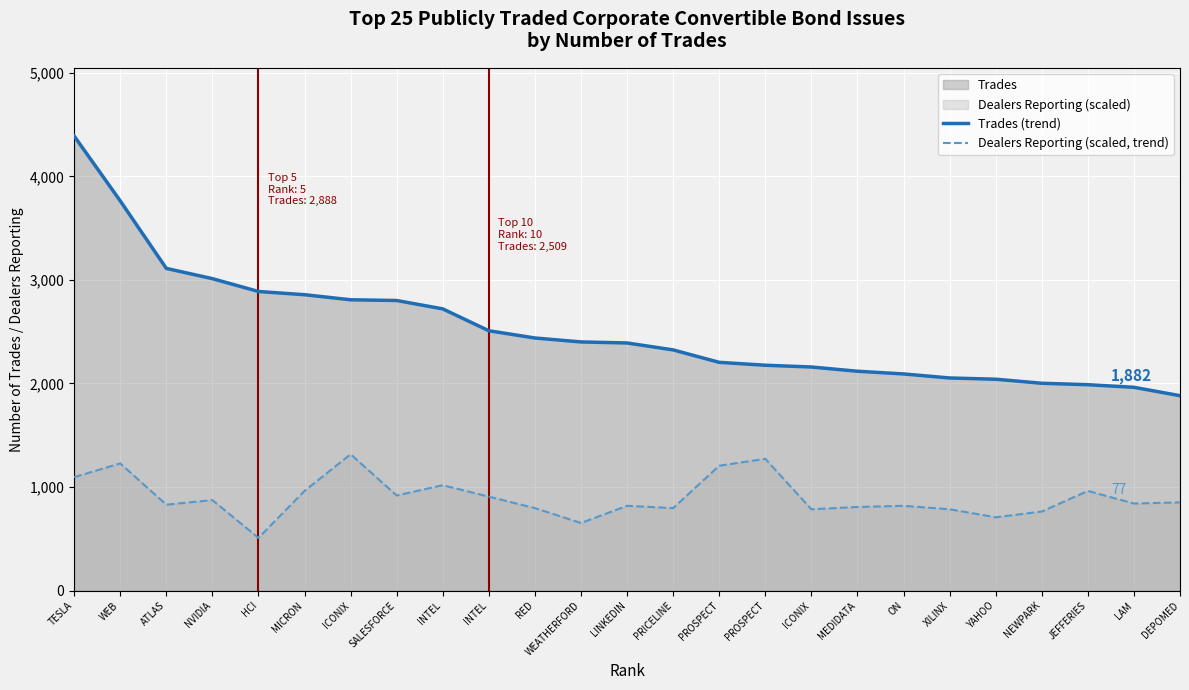

What is the sum of the Dealers Reporting (scaled, trend) values at JEFFERIES and RED?

1759.3